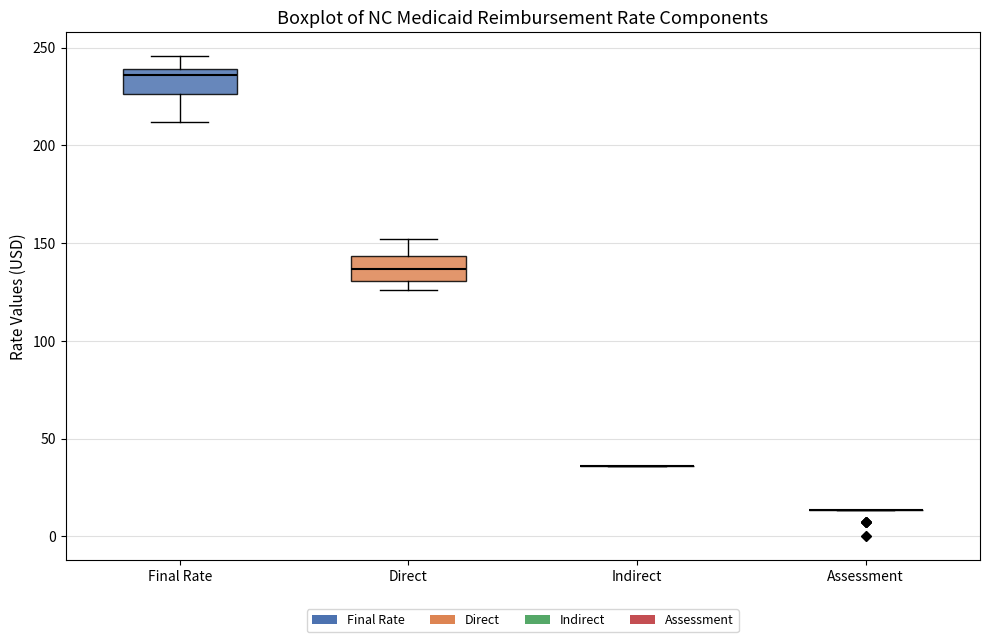

Reading left to right, transcribe this box plot: for each box, give where its median line is, the range the box spans, and where its two whiskers end, as read against the y-axis. The values are not printed on the chart, so give them approximately, as read against the axis.

Final Rate: median 235, box 225 to 240, whiskers 210 to 245
Direct: median 135, box 130 to 145, whiskers 125 to 150
Indirect: box collapsed to a line at 35, whiskers 35 to 35
Assessment: box collapsed to a line at 15, whiskers 15 to 15